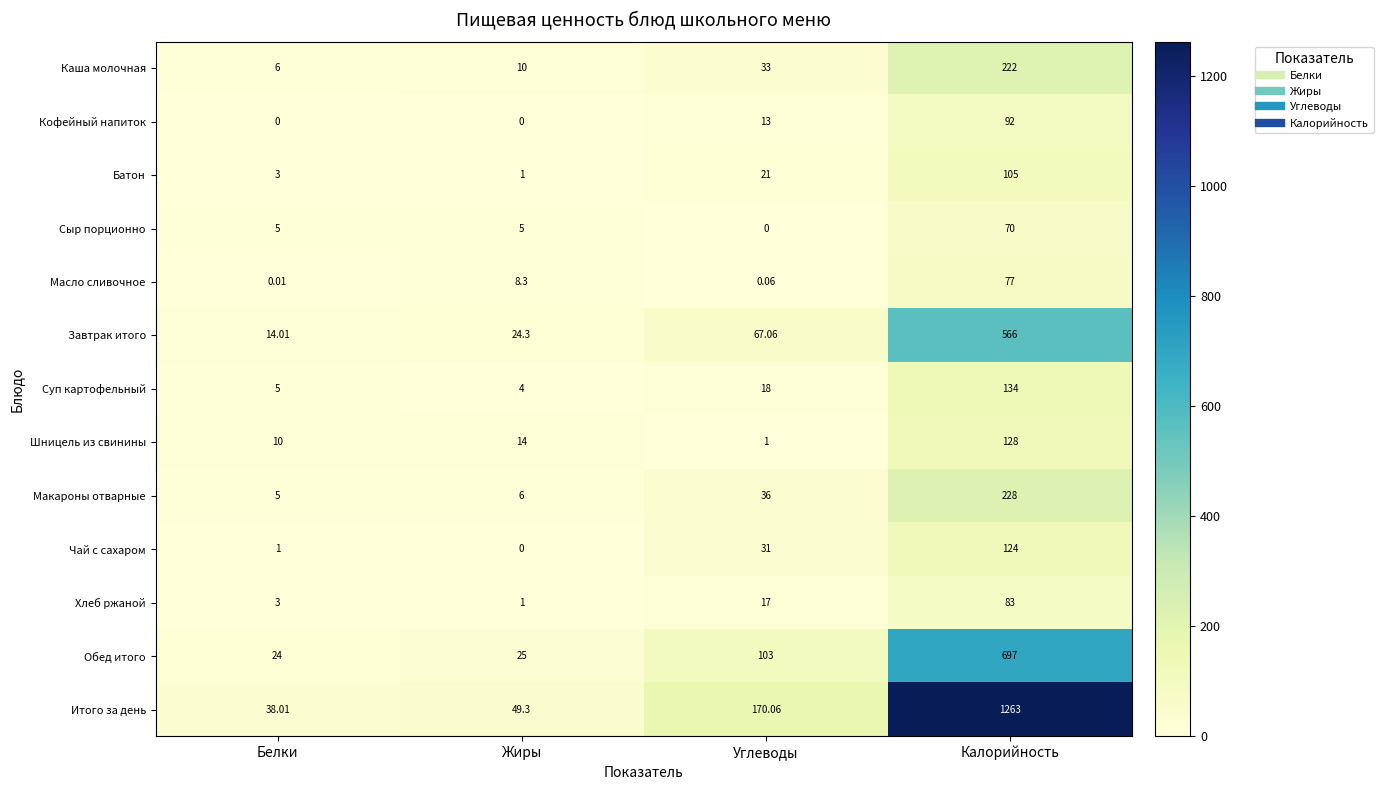

Which series has the widest spread of values?

Итого за день